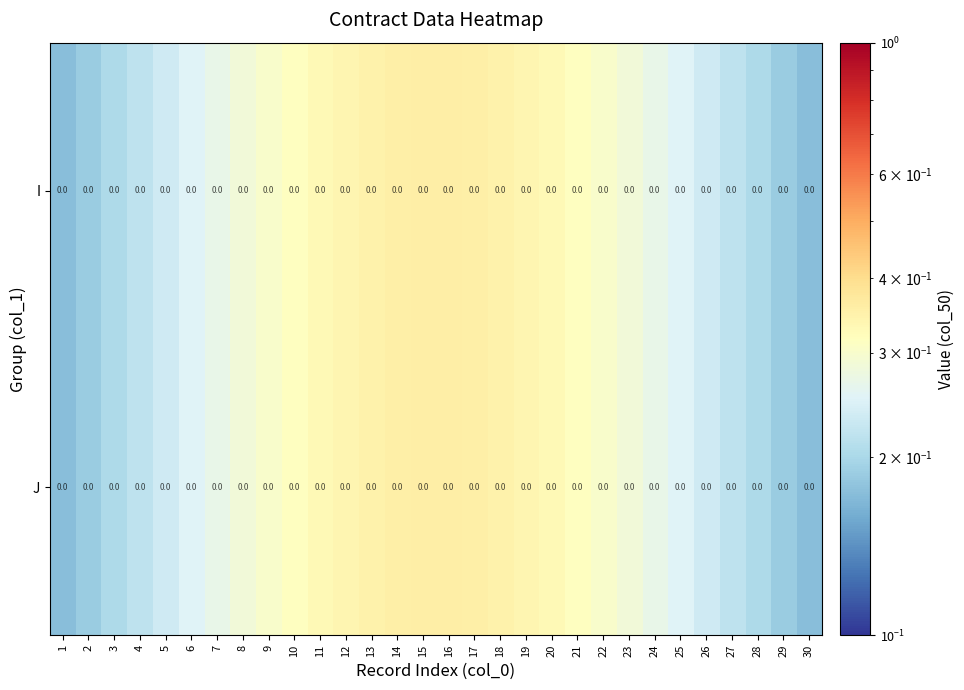

Reading left to right, what are all the values shown in this chart?

I: 1=0.0	2=0.0	3=0.0	4=0.0	5=0.0	6=0.0	7=0.0	8=0.0	9=0.0	10=0.0	11=0.0	12=0.0	13=0.0	14=0.0	15=0.0	16=0.0	17=0.0	18=0.0	19=0.0	20=0.0	21=0.0	22=0.0	23=0.0	24=0.0	25=0.0	26=0.0	27=0.0	28=0.0	29=0.0	30=0.0
J: 1=0.0	2=0.0	3=0.0	4=0.0	5=0.0	6=0.0	7=0.0	8=0.0	9=0.0	10=0.0	11=0.0	12=0.0	13=0.0	14=0.0	15=0.0	16=0.0	17=0.0	18=0.0	19=0.0	20=0.0	21=0.0	22=0.0	23=0.0	24=0.0	25=0.0	26=0.0	27=0.0	28=0.0	29=0.0	30=0.0